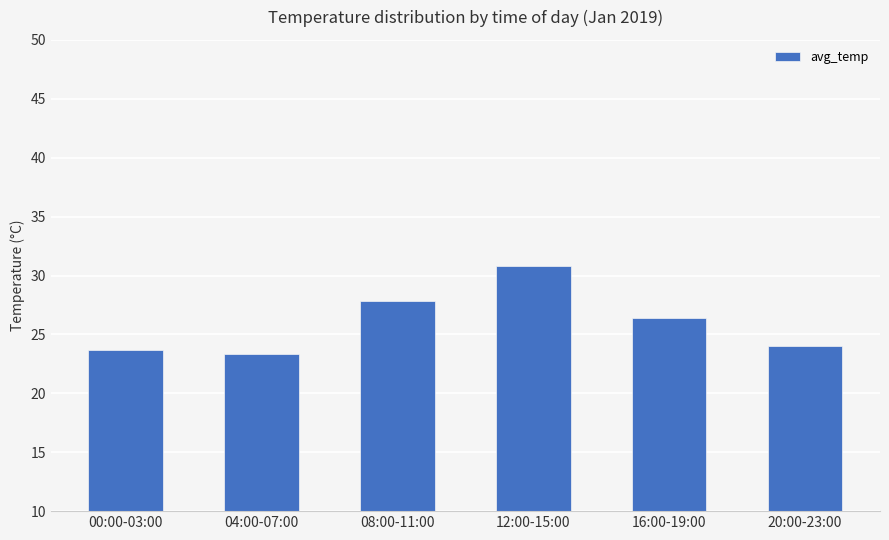

What is the label of the 5th bar from the right?

04:00-07:00